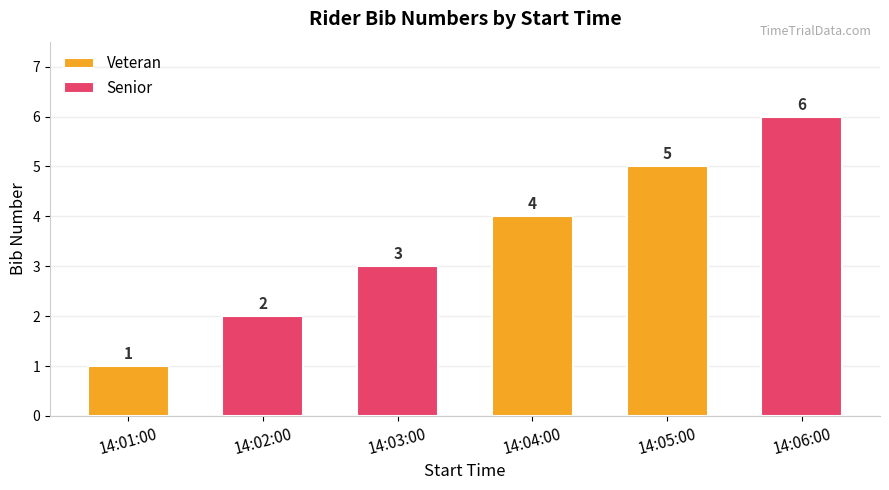

List the series in order of their peak value, lowest first.

Veteran, Senior